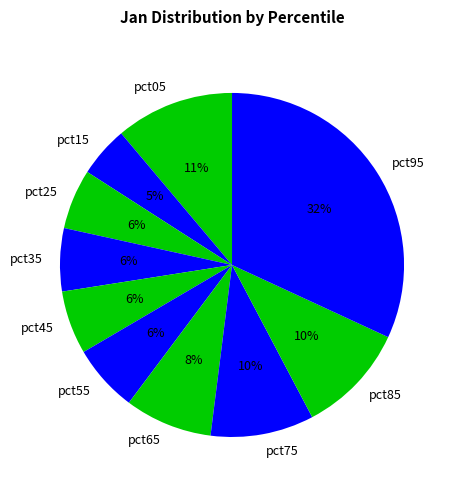

Do pct95 and pct15 together represent more than half of the pie?

No